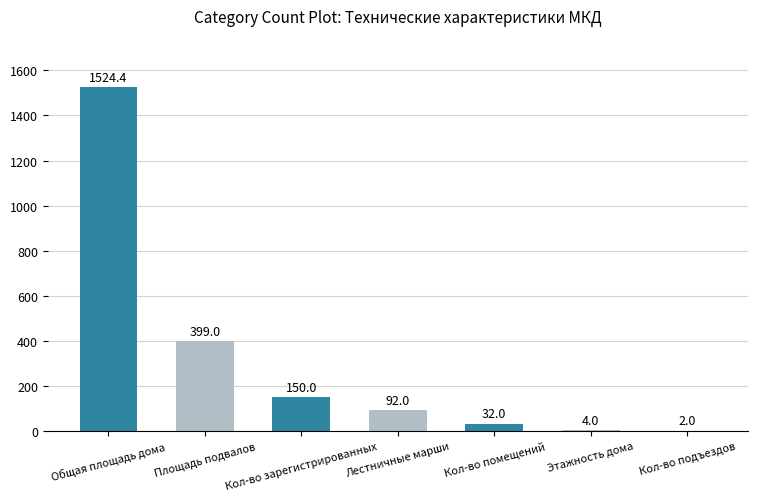

What is the sum of all values?

2203.4